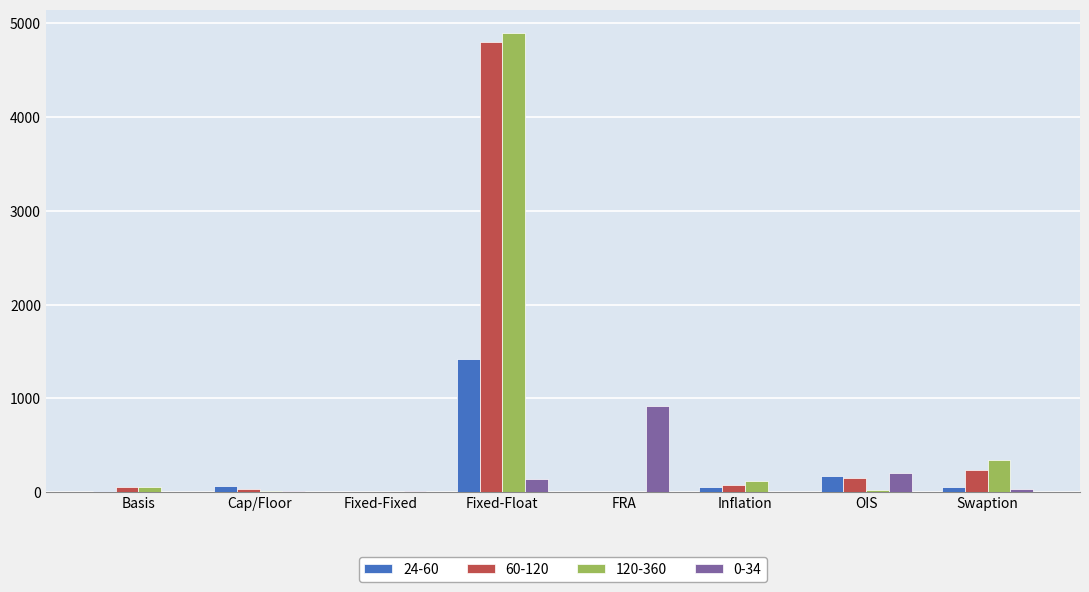

Does the chart contain stacked bars?

No